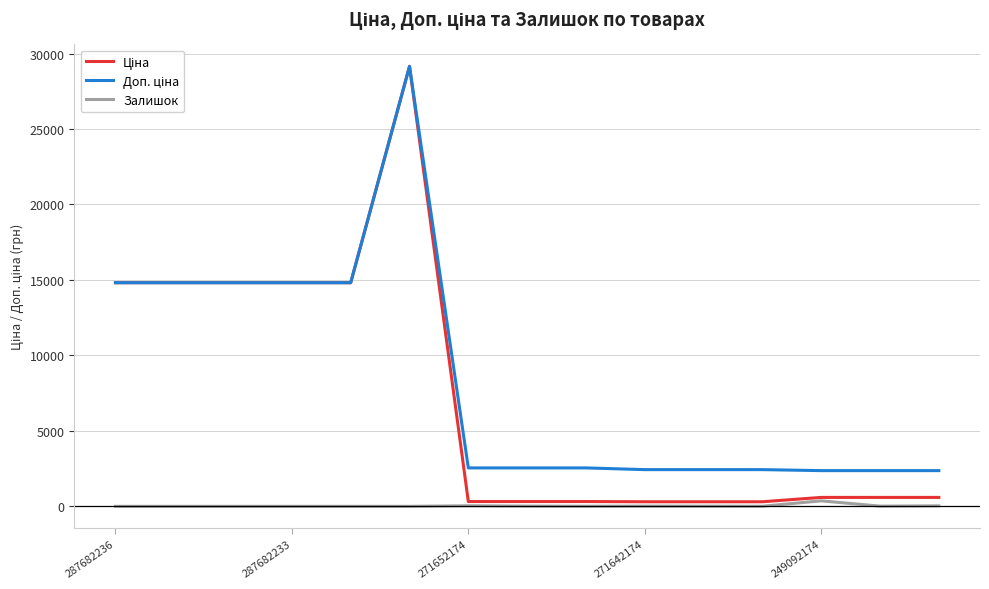

What is the maximum value shown in the chart?

29152.3